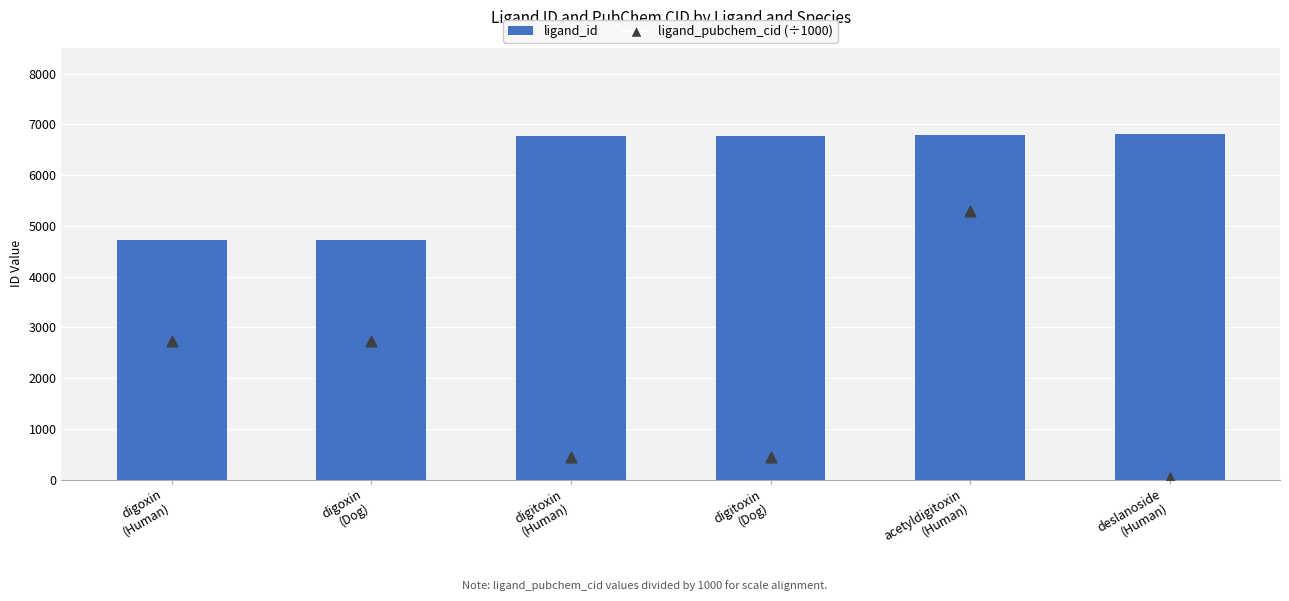

Which series reaches the minimum Y coordinate?

ligand_pubchem_cid (÷1000)